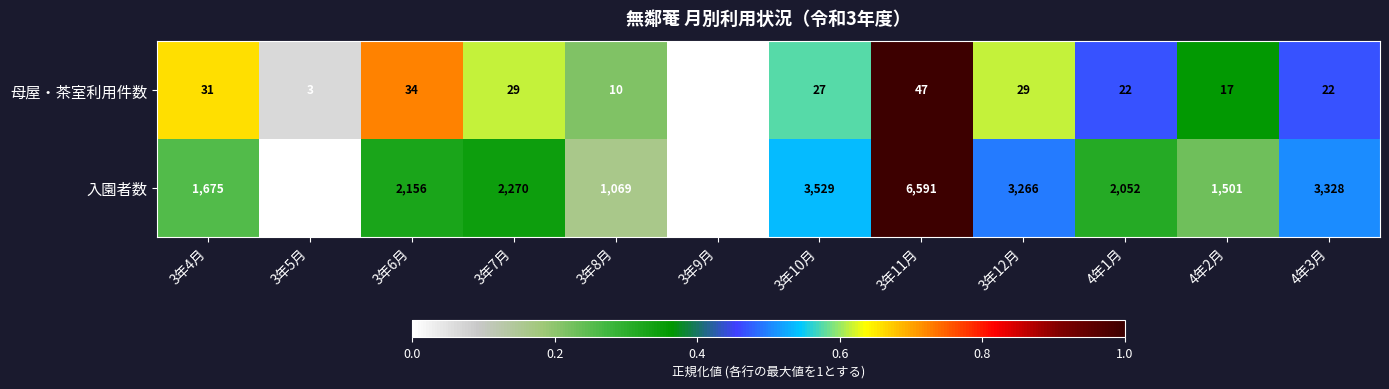

True or false: 母屋・茶室利用件数 has a value of 6 at 3年12月.

False